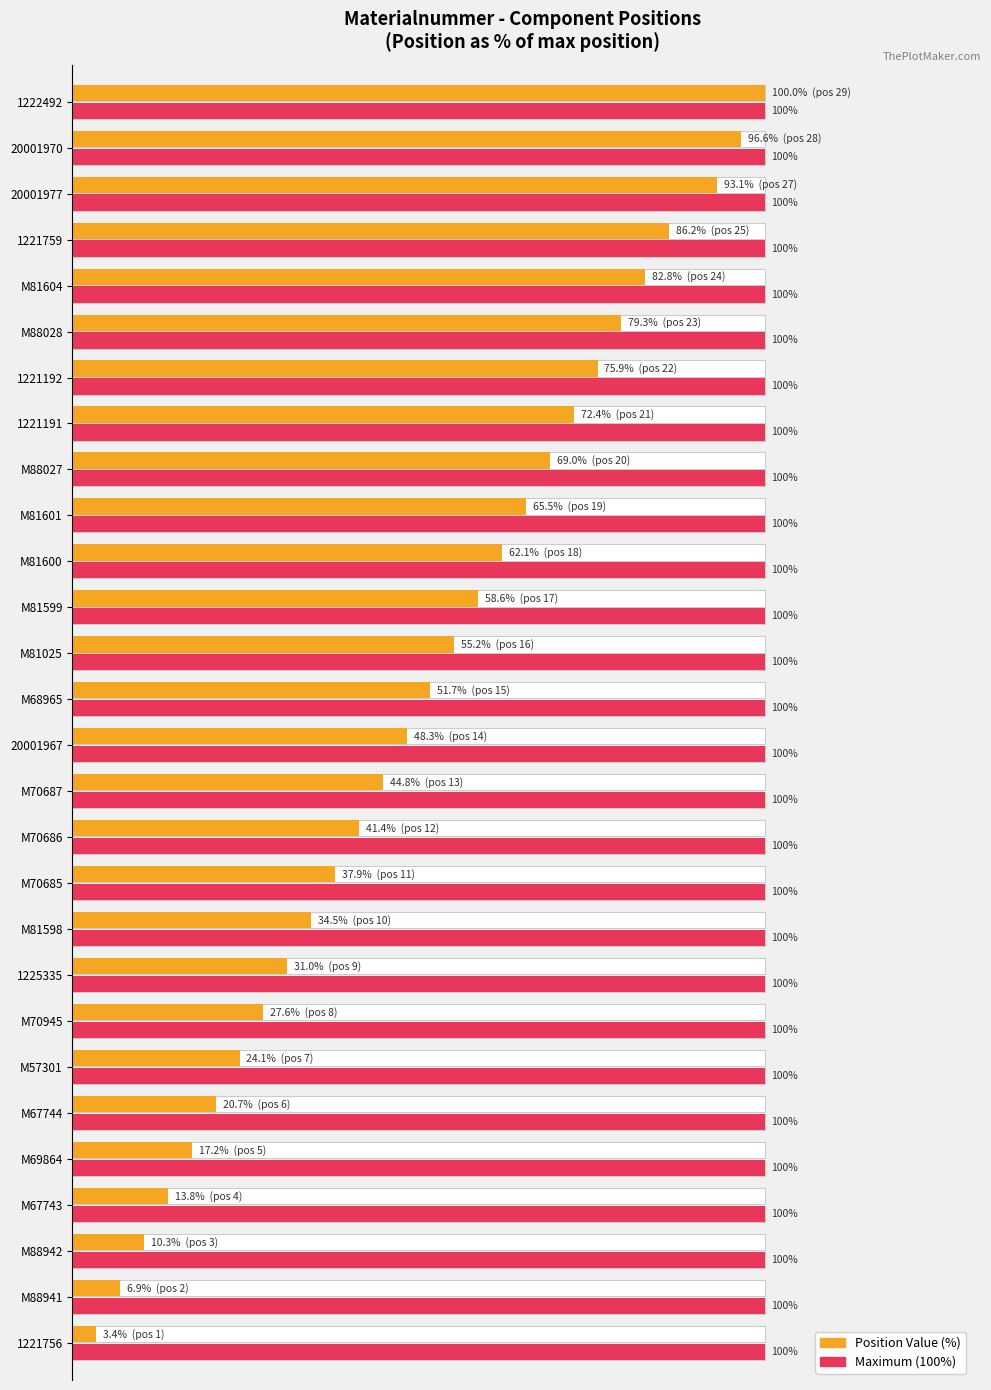

Are the bars horizontal?

Yes